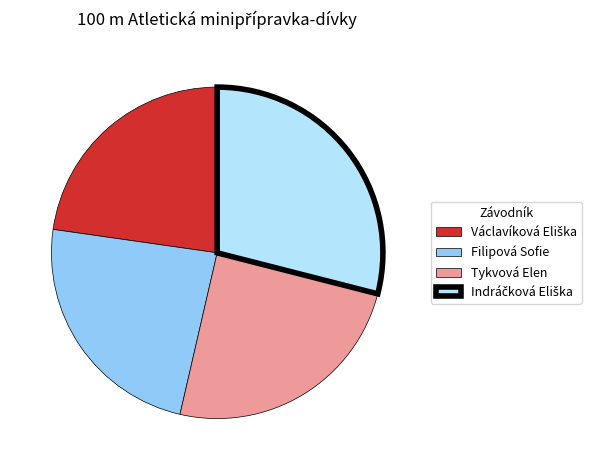

How many segments does this pie chart have?

4